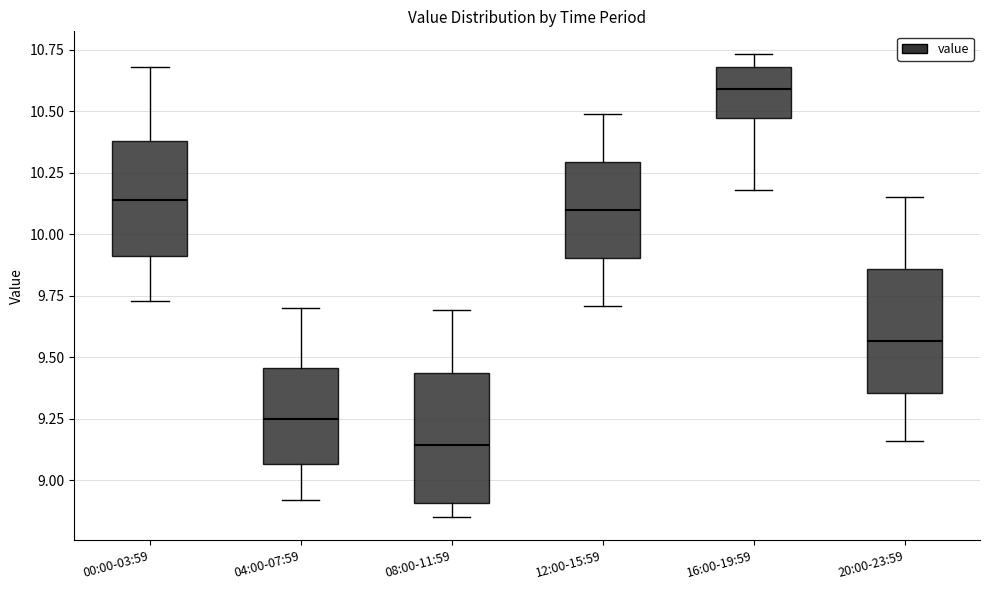

Where does the upper whisker of the box for 20:00-23:59 end on the y-axis? The values are not printed on the chart, so give them approximately, as read against the axis.

10.15